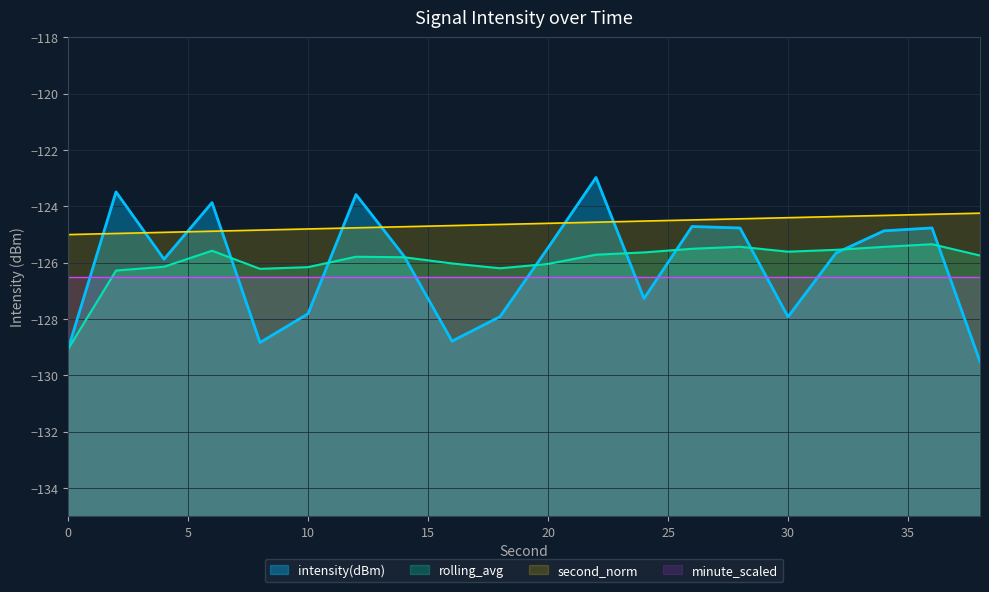

What are all the series names shown in the legend?

intensity(dBm), rolling_avg, second_norm, minute_scaled